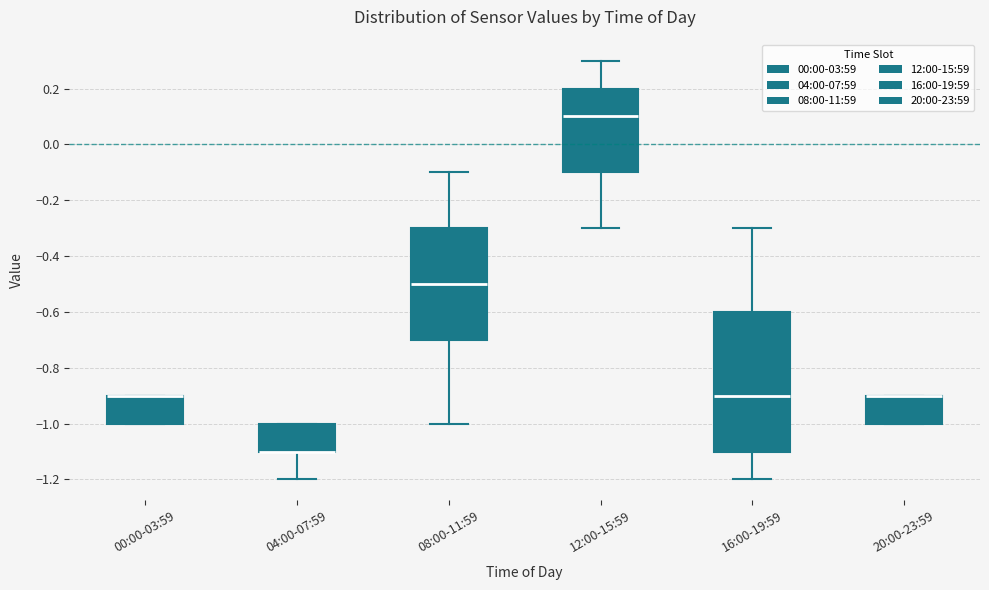

Comparing the boxes themselves (not the whiskers), which one is the tallest?

16:00-19:59